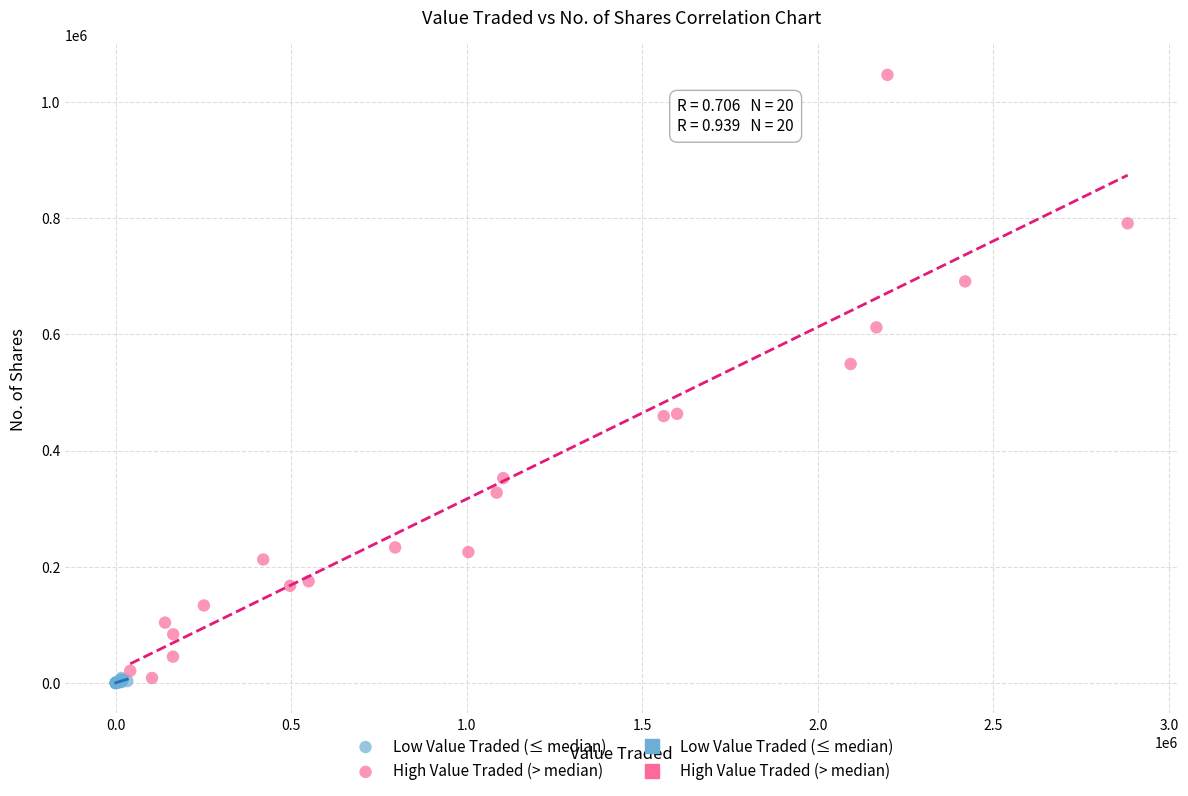

Which series has the largest Y range (max minus min)?

High Value Traded (> median)